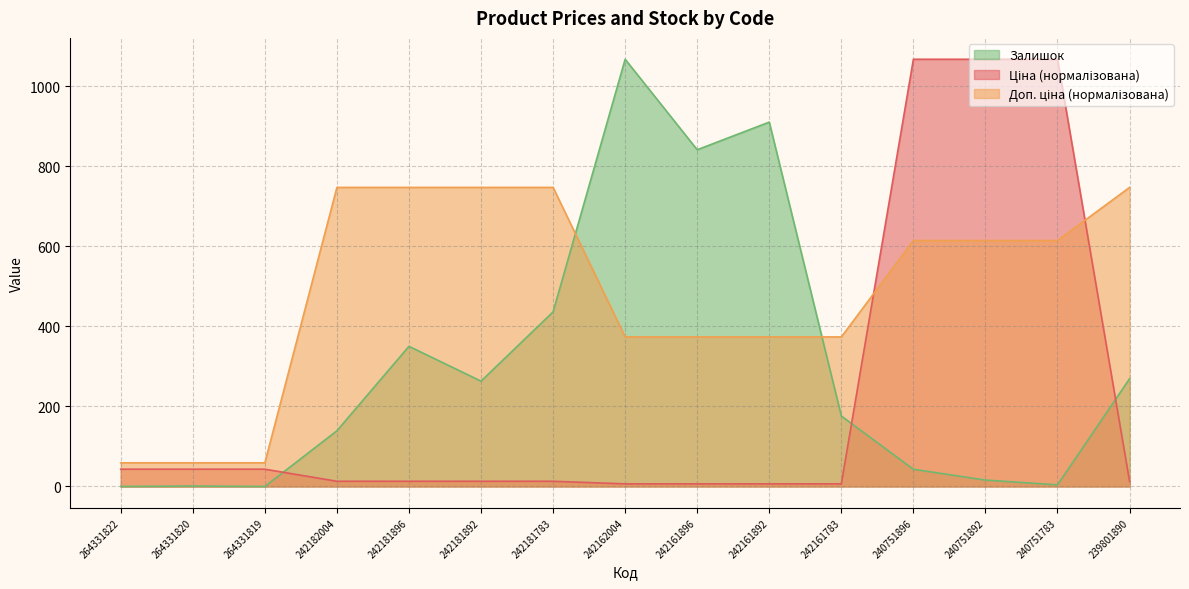

At which category is the sum across all series the highest?

240751896